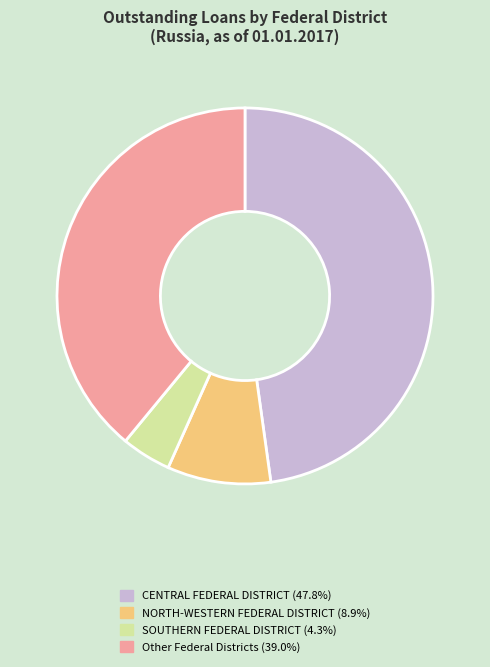

Does any single category account for the majority?

No